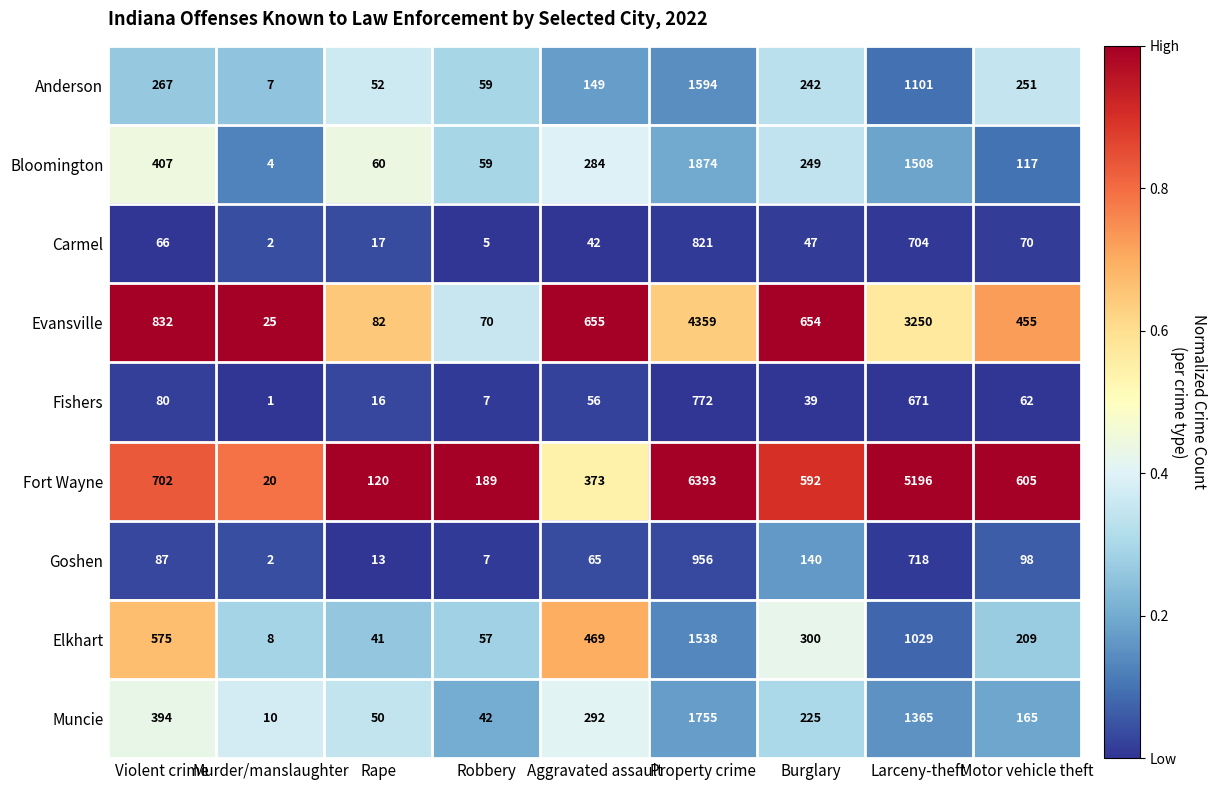

What is the difference between the maximum and second lowest values in the Goshen series?

949